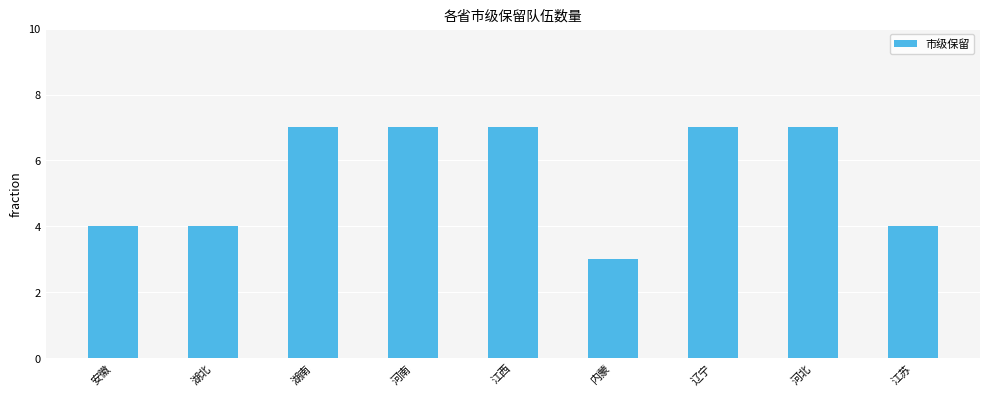

Reading right to left, extract all data points from this chart.

江苏=4	河北=7	辽宁=7	内蒙=3	江西=7	河南=7	湖南=7	湖北=4	安徽=4